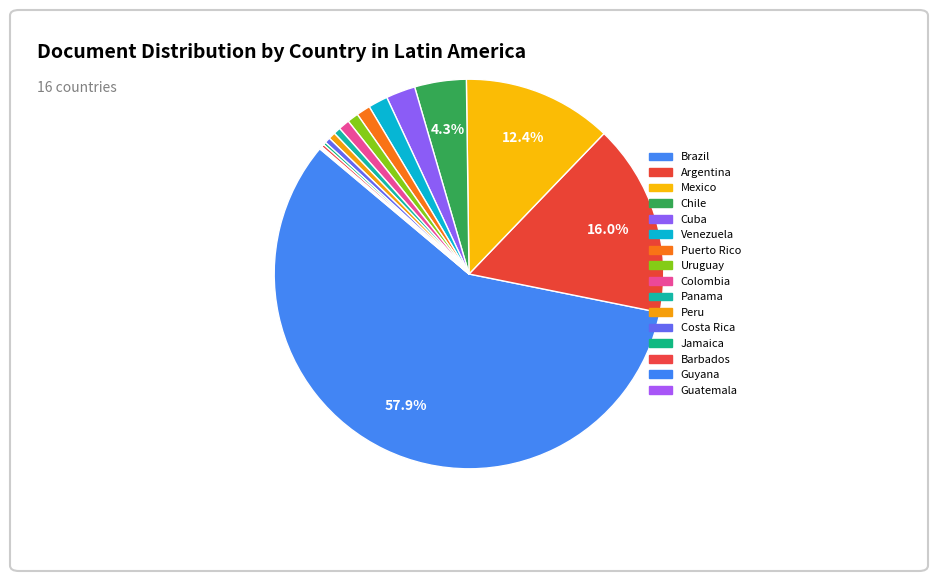

To the nearest percent, what is the combined percentage of Mexico and Chile?

17%